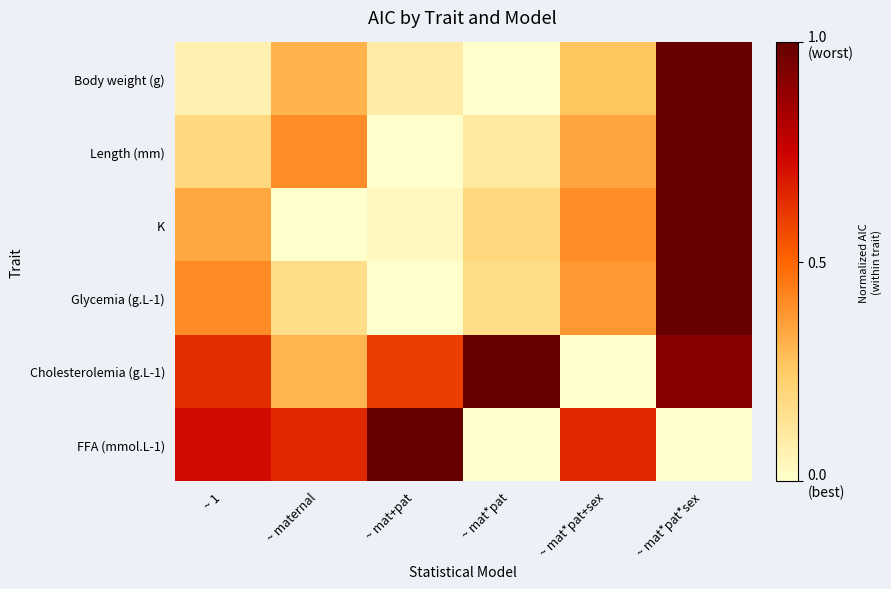

What is the total value across all series at ~ mat*pat+sex?

2.0